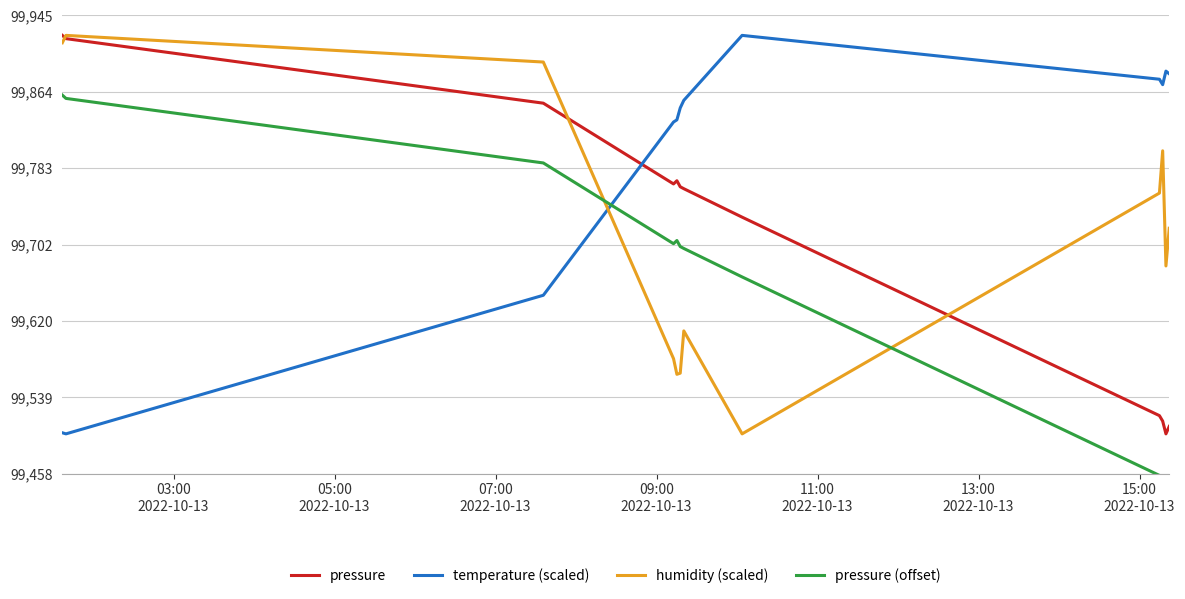

Which series has the largest range (max minus min)?

pressure